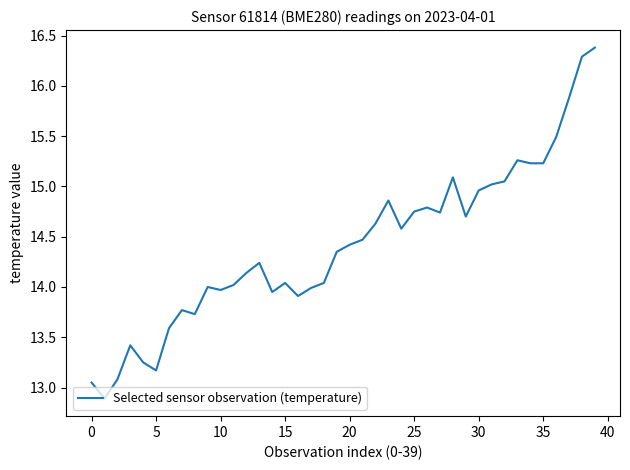

What is the greatest value displayed?

16.4